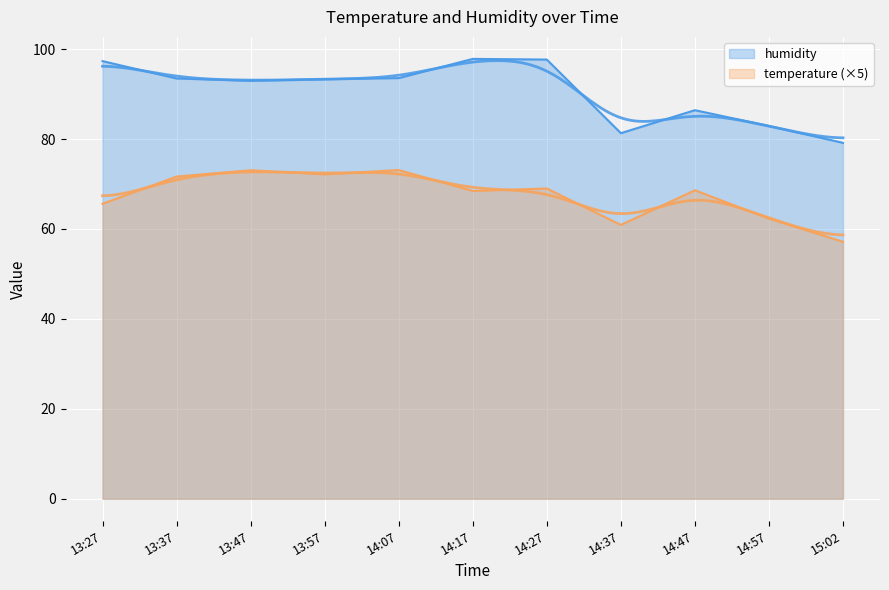

True or false: humidity and temperature intersect in this chart.

False